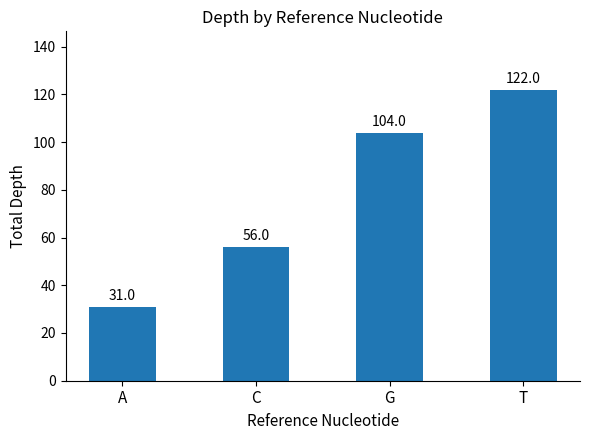

Rank the categories by value from highest to lowest.

T, G, C, A